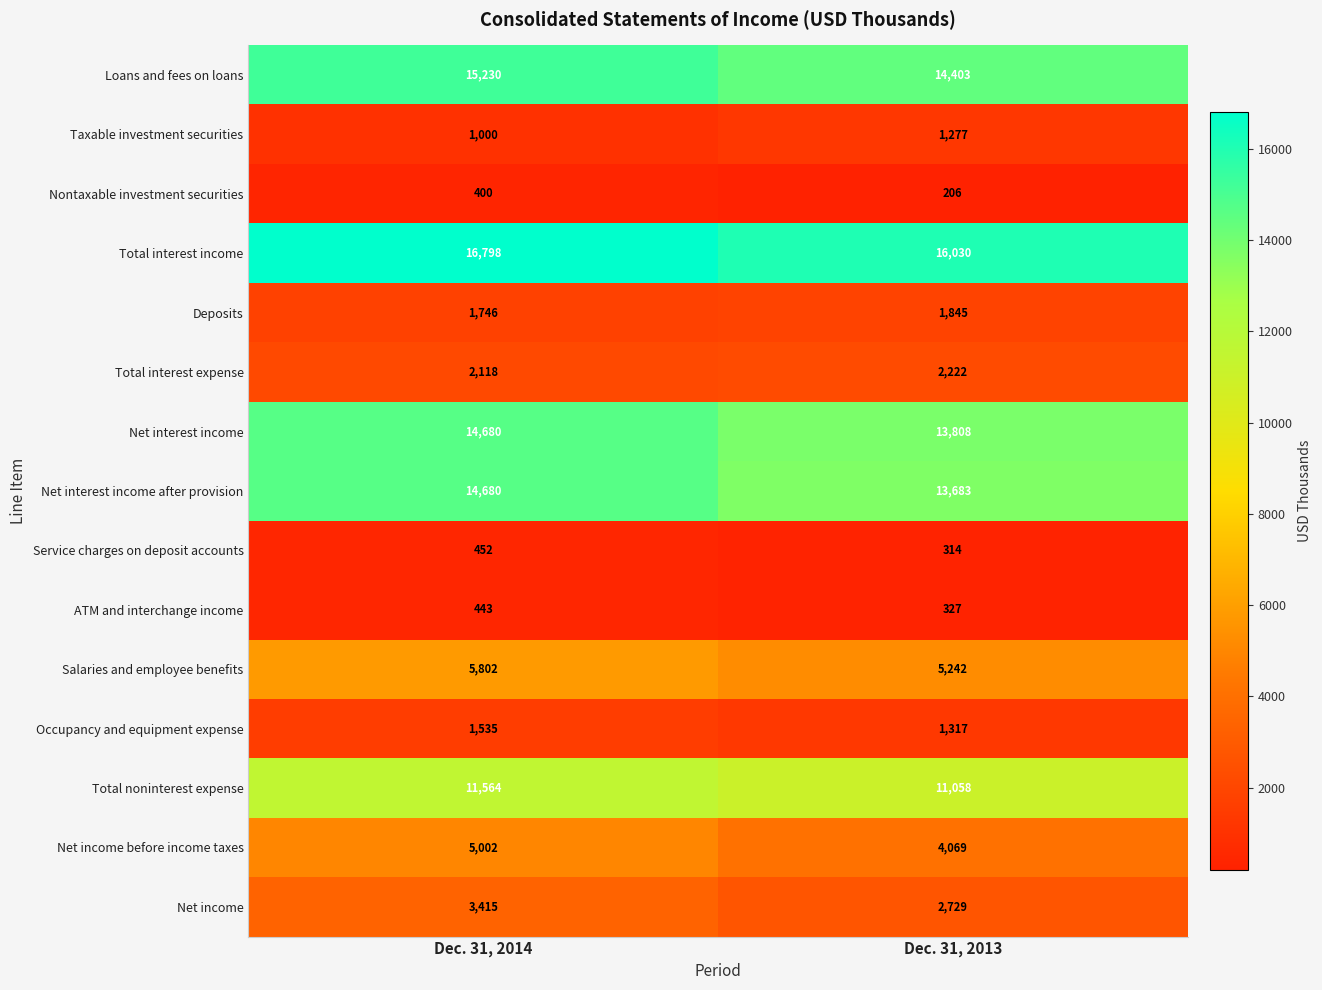

Rank the categories by Net income value from lowest to highest.

Dec. 31, 2013, Dec. 31, 2014